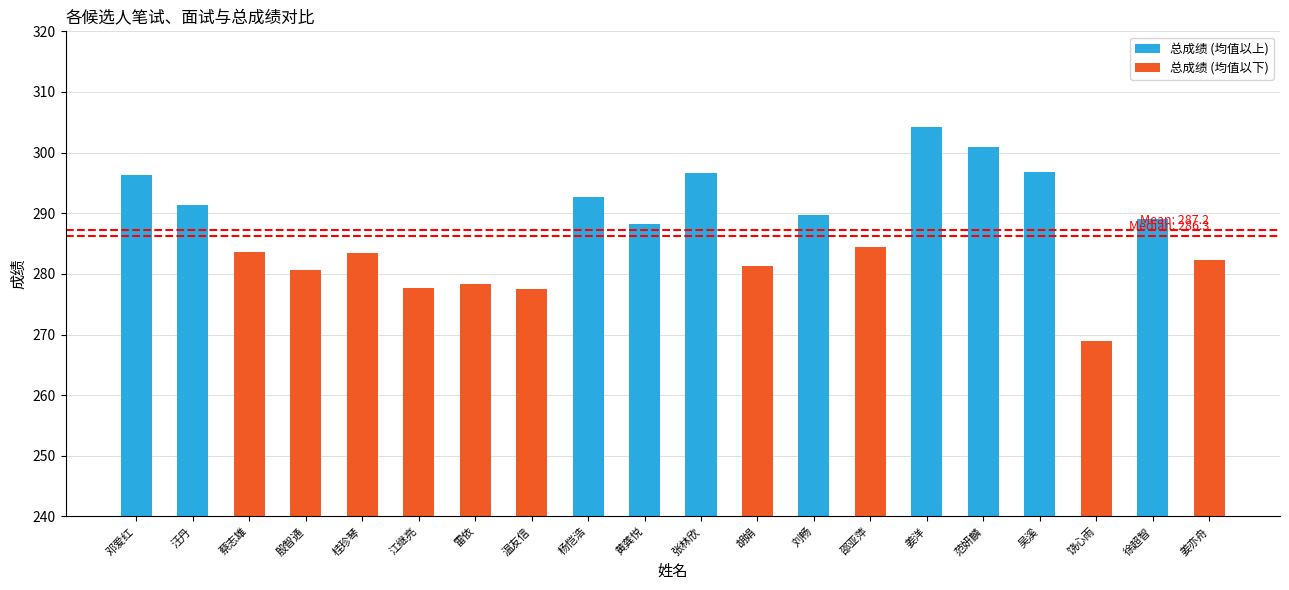

What is the difference between the maximum and minimum values?

35.4